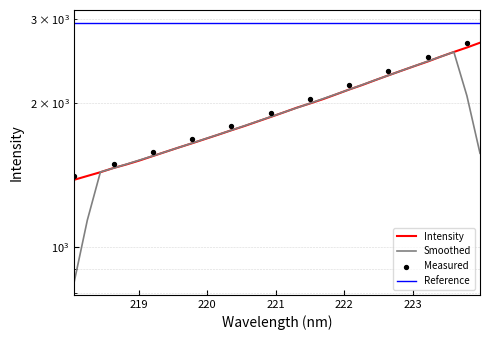

Which has a higher value, 220.9264 or 222.0721?

222.0721